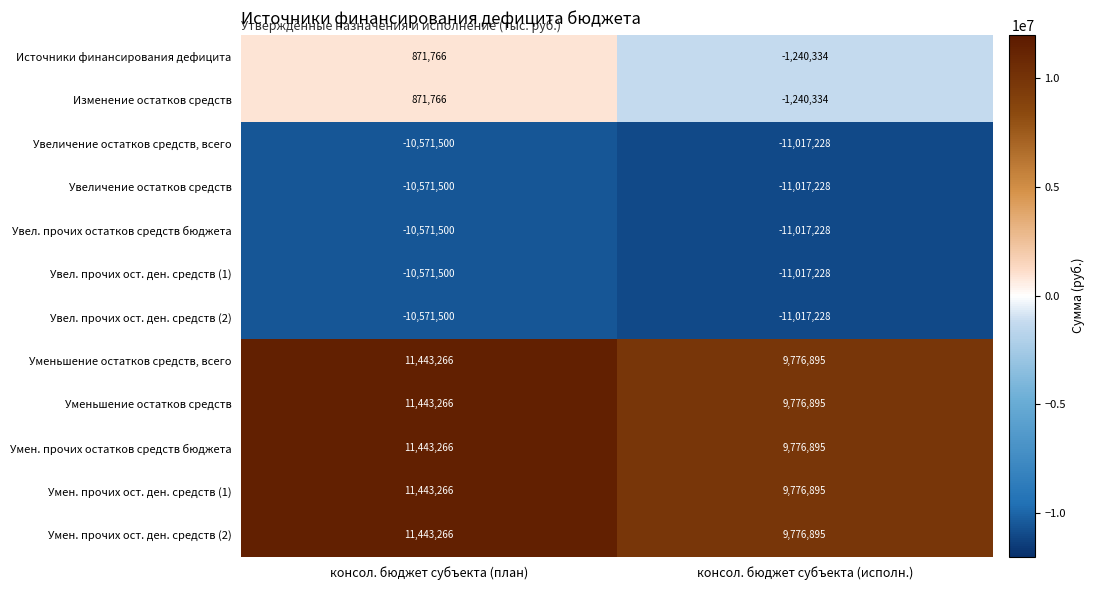

Rank the categories by Уменьшение остатков средств, всего value from lowest to highest.

консол. бюджет субъекта (исполн.), консол. бюджет субъекта (план)